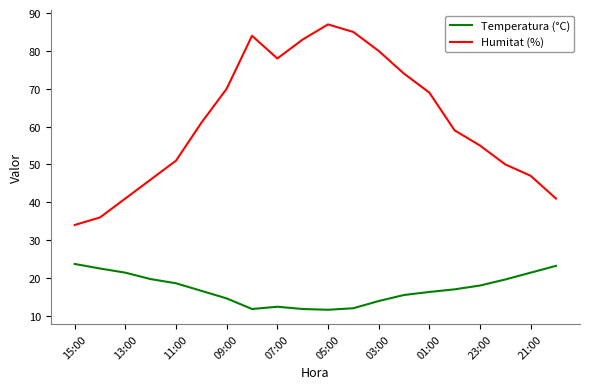

Rank the series by their maximum value, from highest to lowest.

Humitat (%), Temperatura (°C)